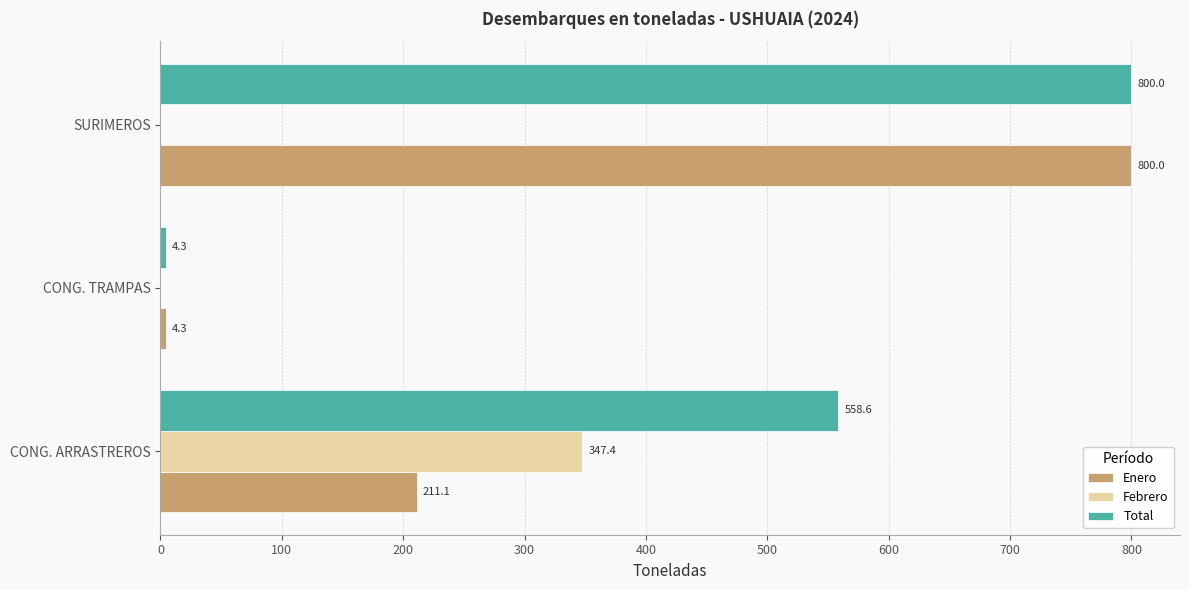

Which series changed the most between CONG. ARRASTREROS and CONG. TRAMPAS?

Total